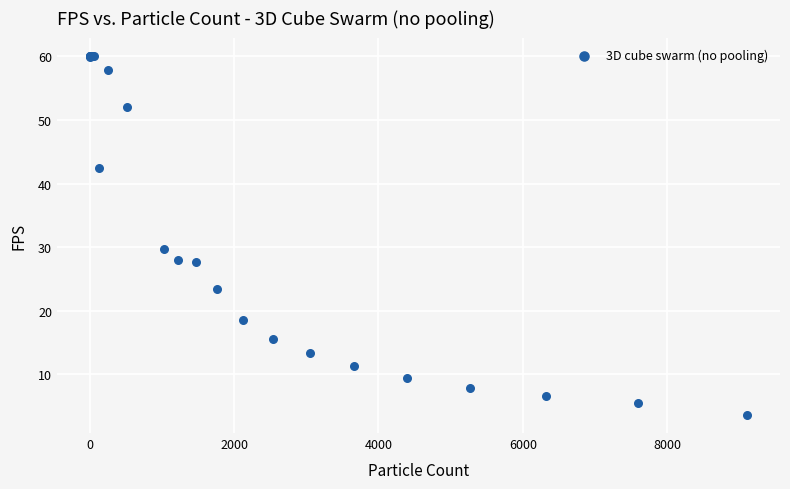

What Y value in the scatter plot is closest to 31?

29.7